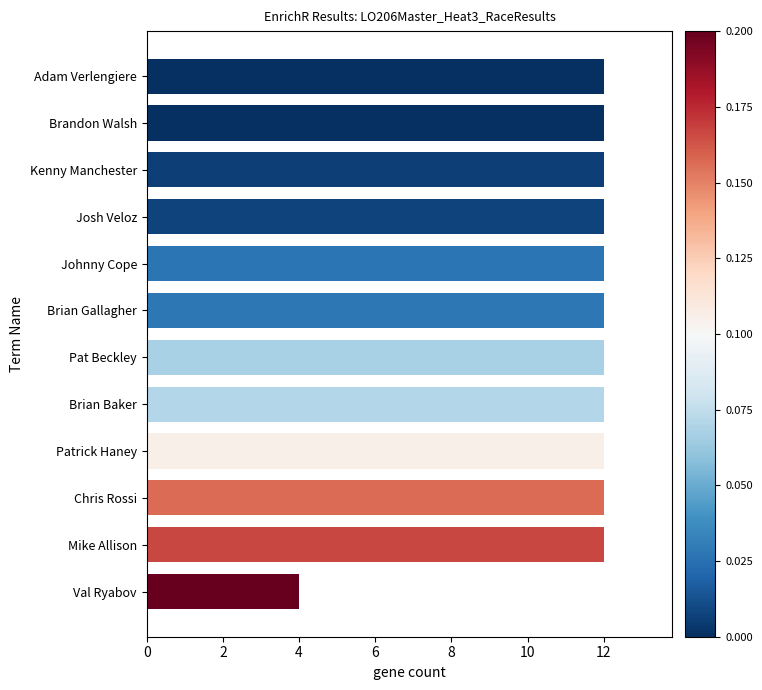

Does the chart contain any negative values?

No